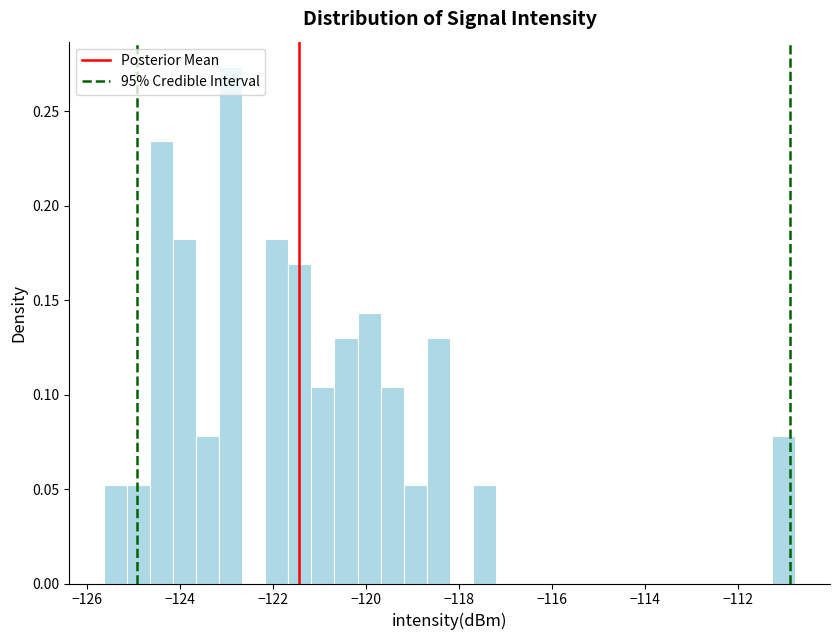

Around what value on the x-axis is the tallest bar? Give the approximate position of its centre, as read against the axis.

-123.0